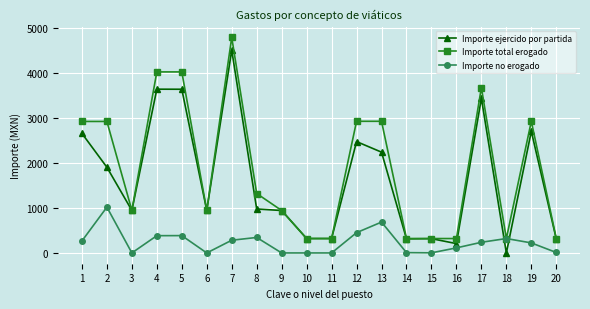

At which category does Importe total erogado reach its first local valley?

3